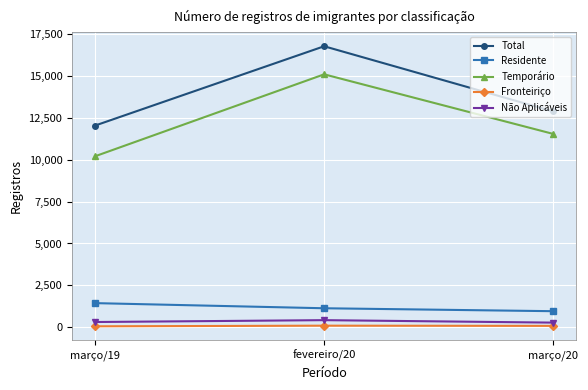

At which label is Temporário closest to 12641?

março/20